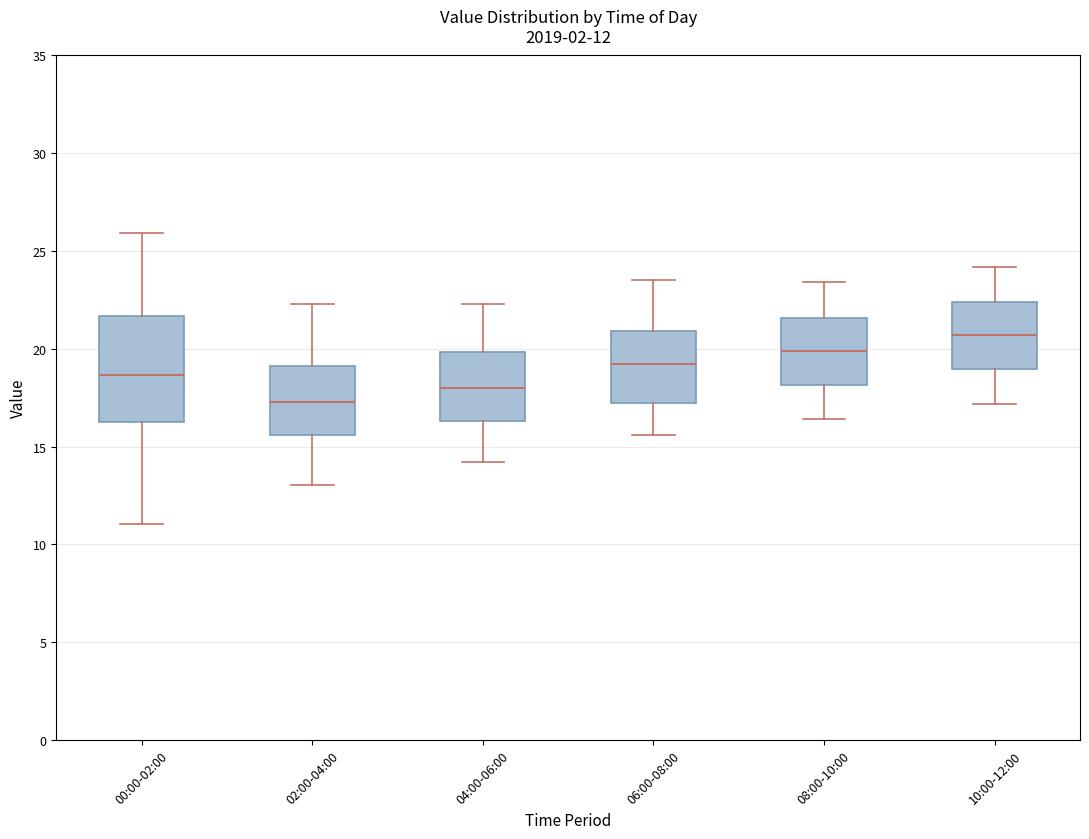

Which box is the tallest, from its lower edge to its upper edge?

00:00-02:00